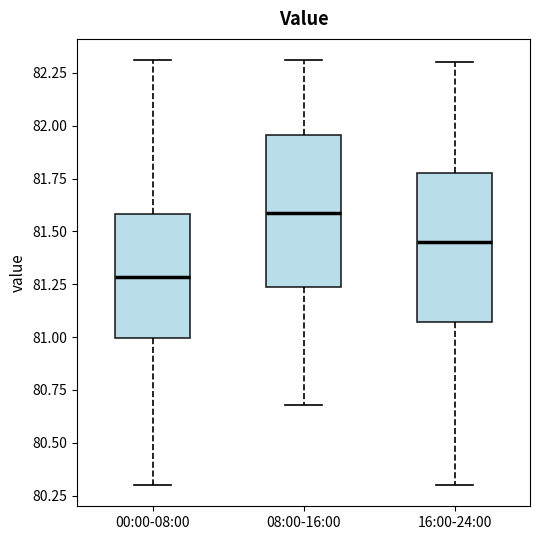

Where is the upper edge of the box for 08:00-16:00 on the y-axis? The values are not printed on the chart, so give them approximately, as read against the axis.

81.95